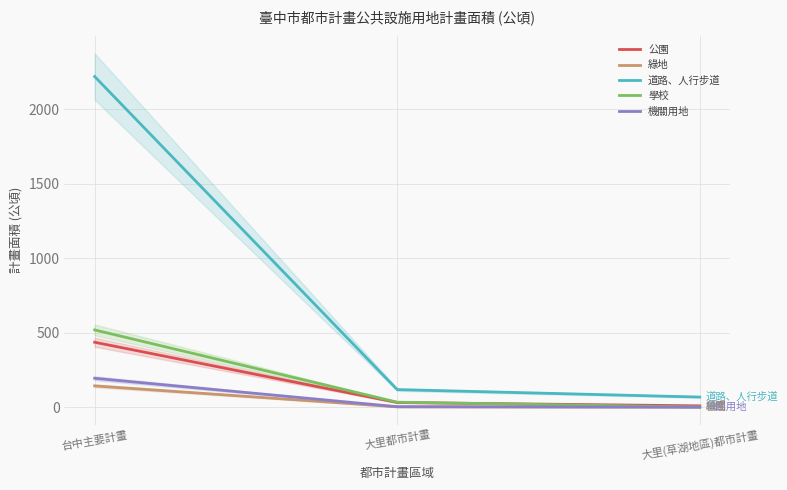

At 大里都市計畫, list the series in order from smallest to largest.

綠地, 機關用地, 公園, 學校, 道路、人行步道